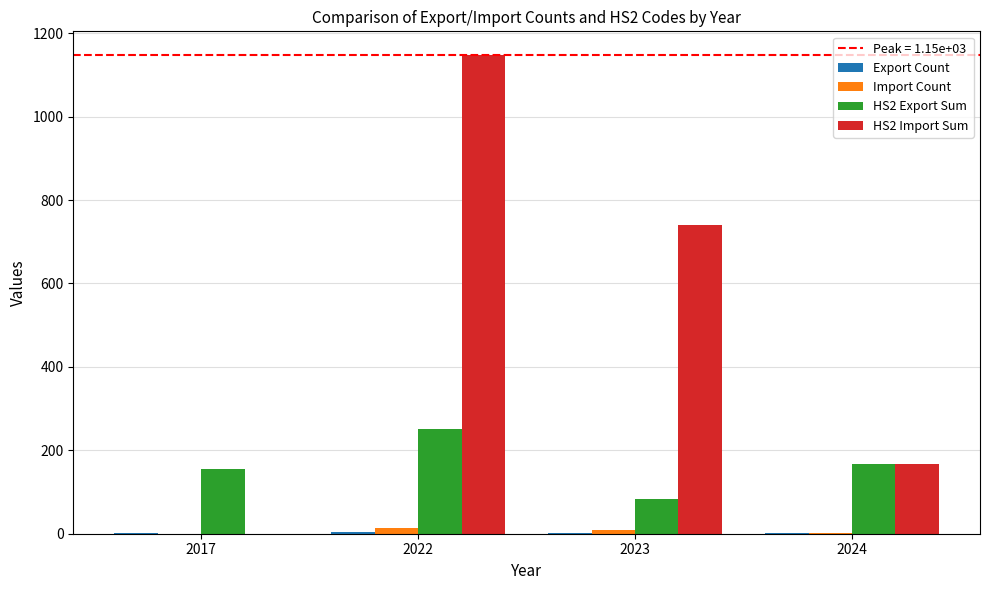

At which category is the sum across all series the highest?

2022